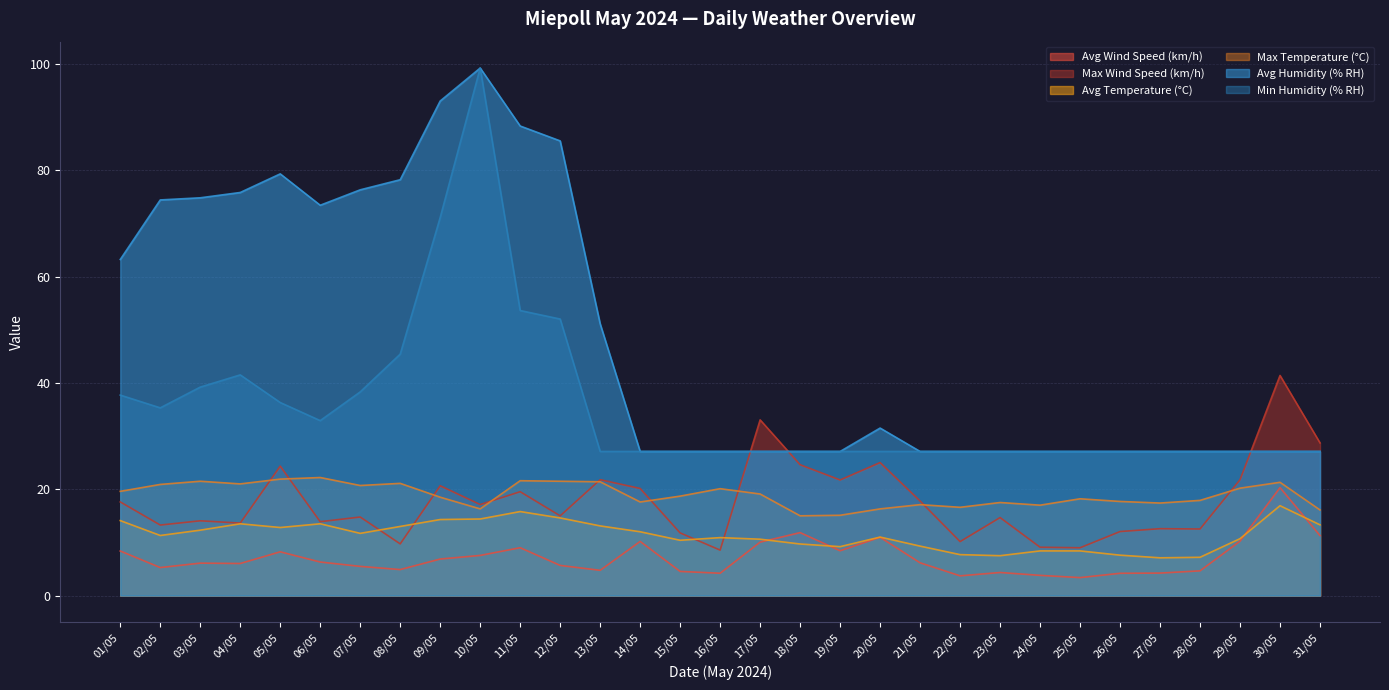

Is it true that Max Temperature (°C) equals 16.3 at 10/05?

True